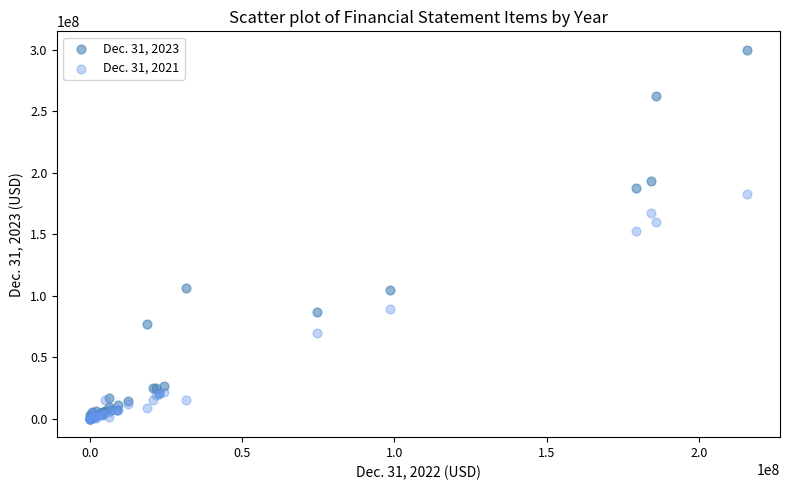

What are all the series names shown in the legend?

Dec. 31, 2023, Dec. 31, 2021